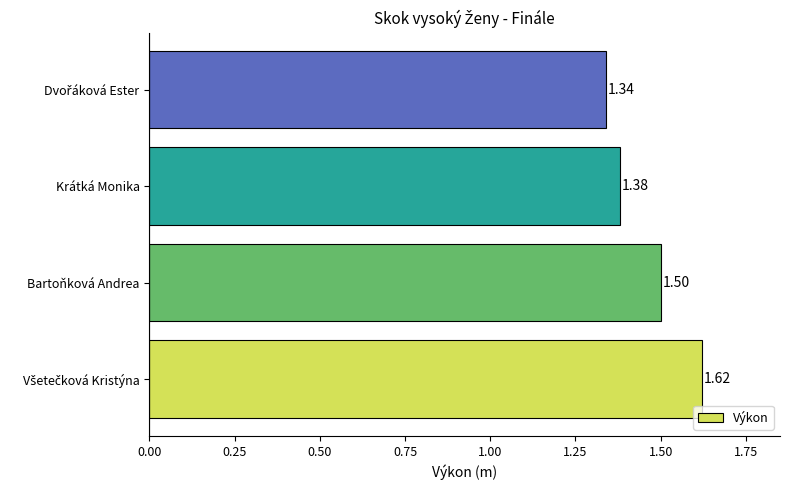

What is the average value?

1.5